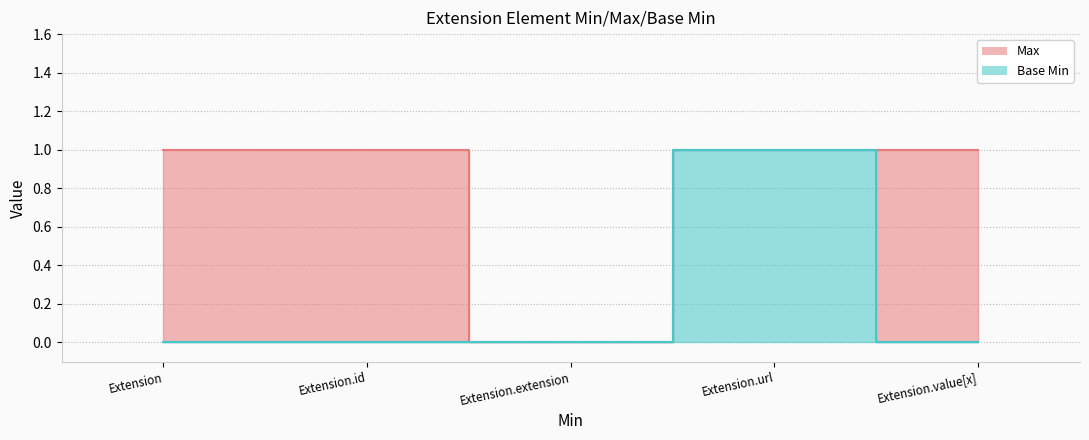

True or false: Base Min and Max intersect in this chart.

False